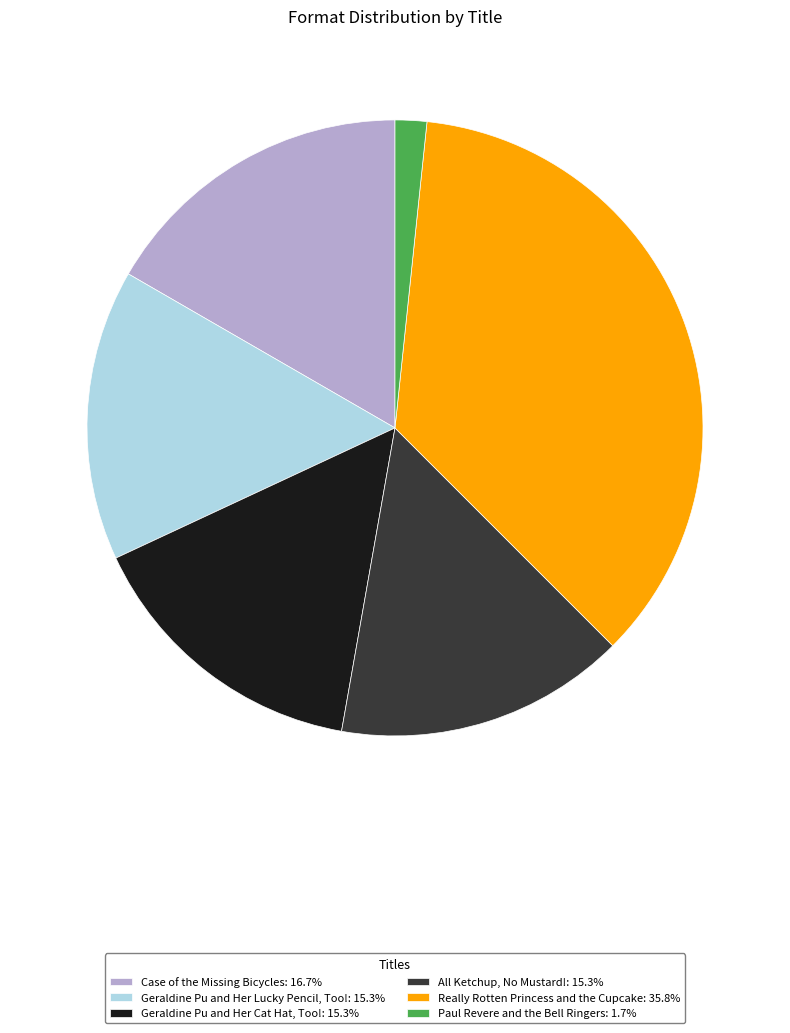

Combined, do Geraldine Pu and Her Lucky Pencil, Too!: 15.3% and Paul Revere and the Bell Ringers: 1.7% account for over 50%?

No